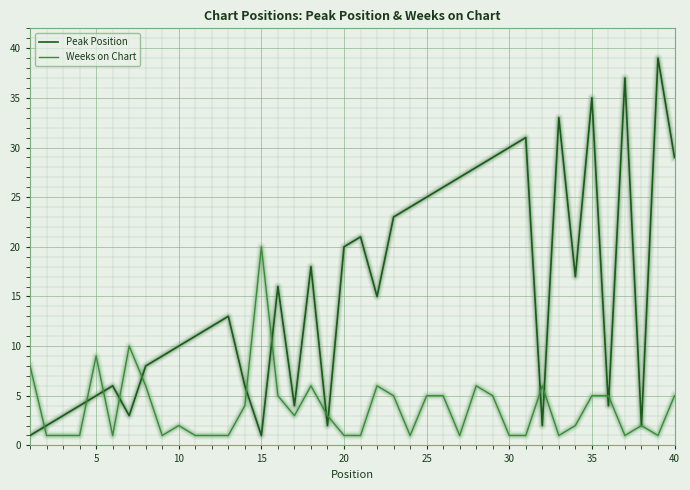

What is the difference between the second highest and minimum values in the Peak Position series?

36